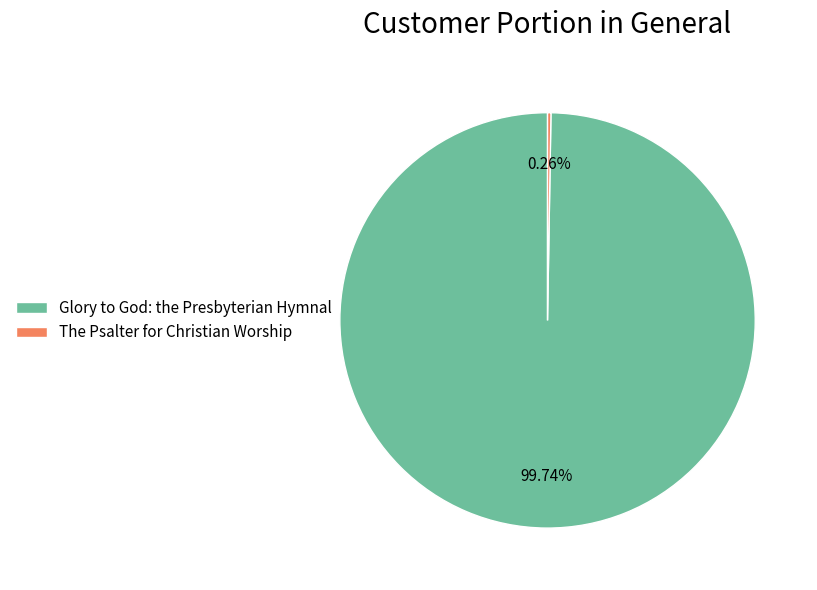

Which category has the biggest portion of the pie?

Glory to God: the Presbyterian Hymnal